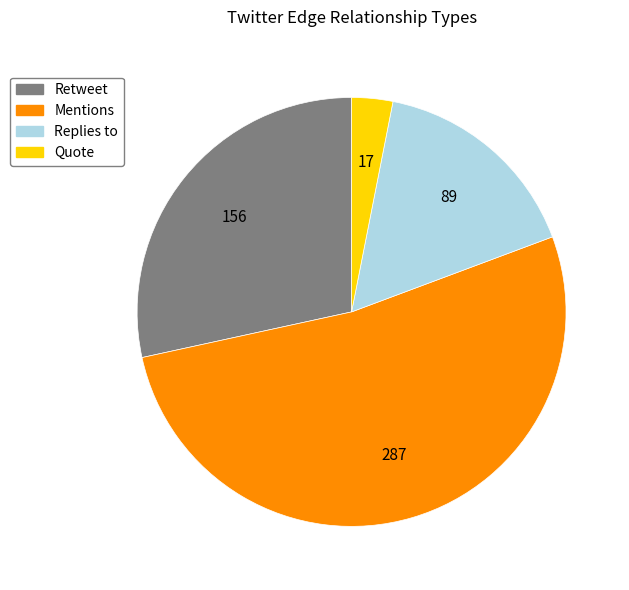

Combined, do Mentions and Replies to account for over 50%?

Yes